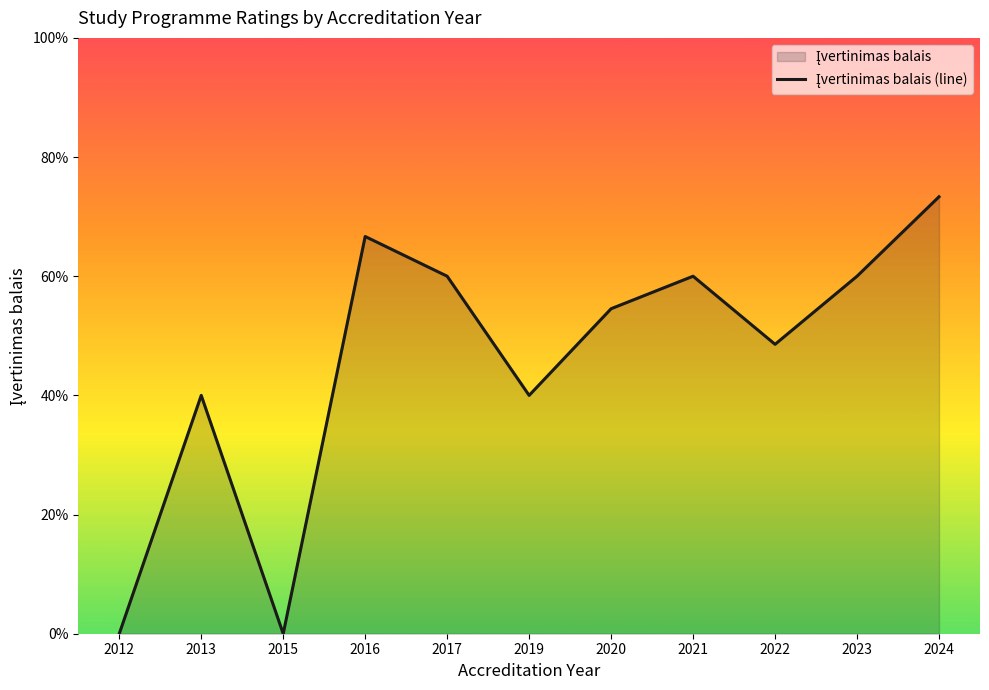

How many positive values are there?

9